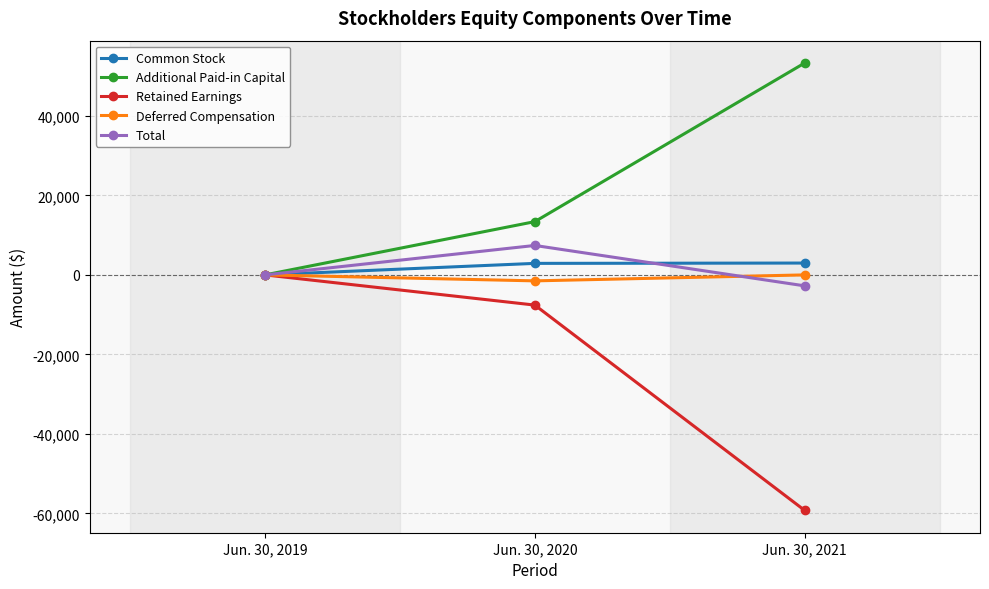

What is the difference between the highest and lowest values at Jun. 30, 2020?

20993